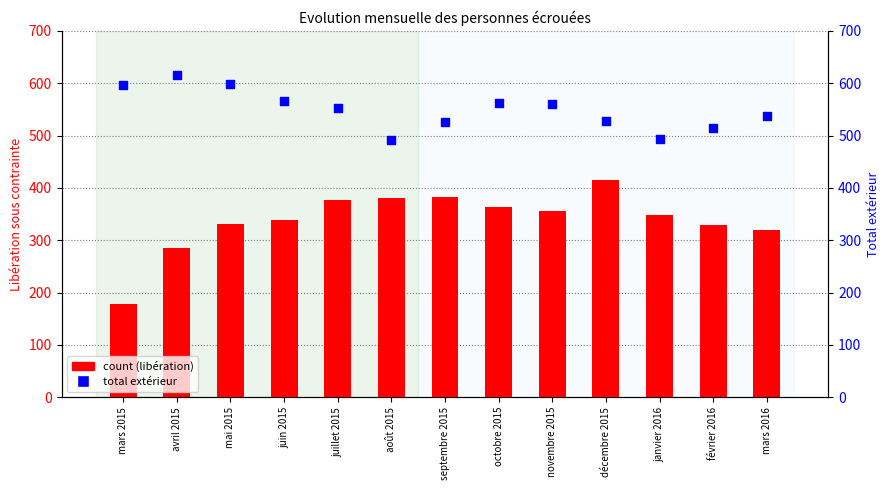

Is the value of Total (extérieur) at octobre 2015 greater than the value of Libération sous contrainte at septembre 2015?

Yes